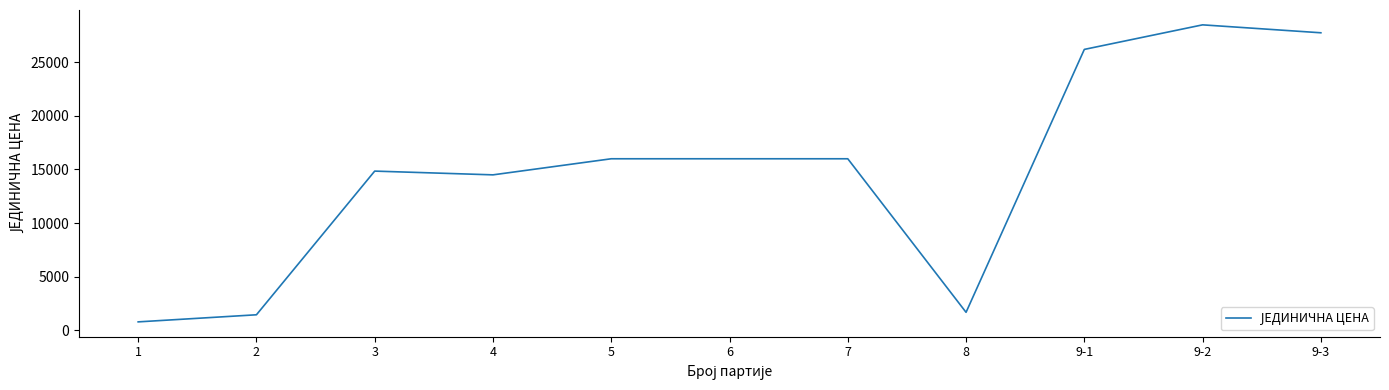

What value does the data have at 9-2?

28490.0